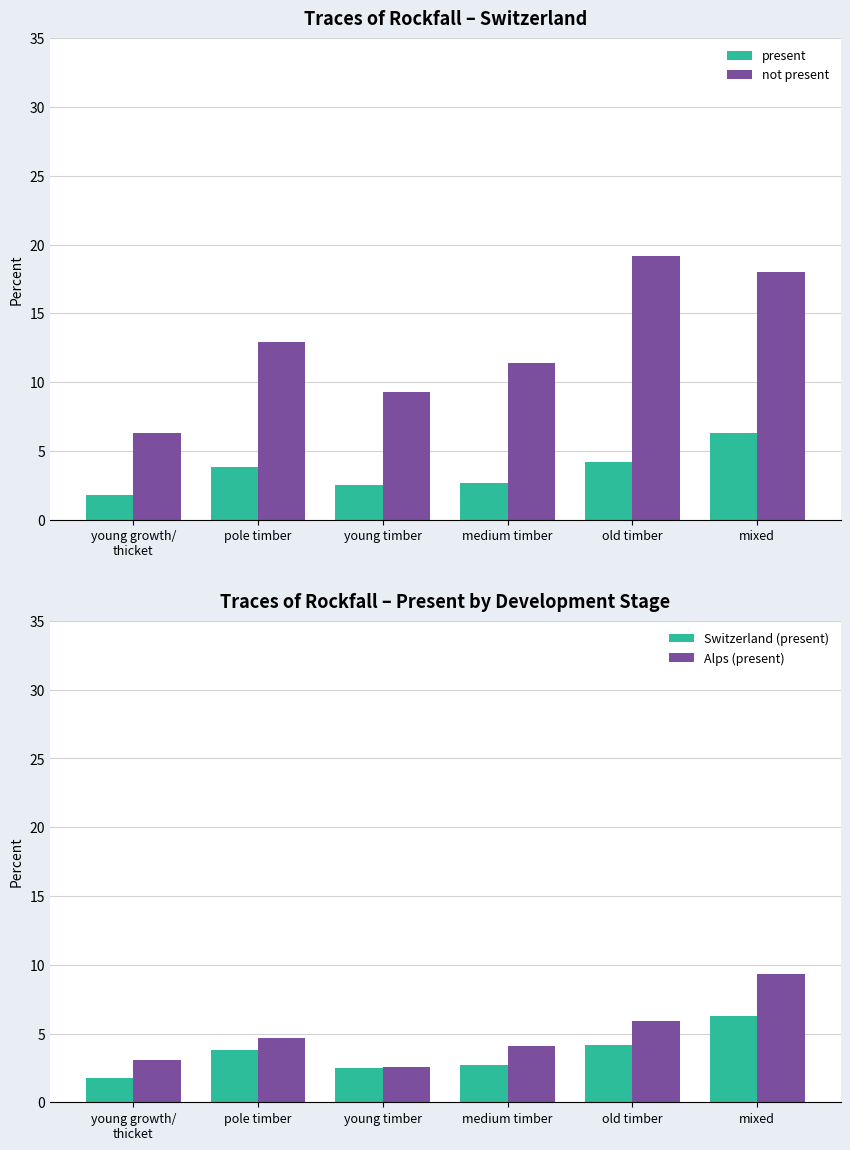

What is the value of the not present bar at the 4th from the left?

11.4